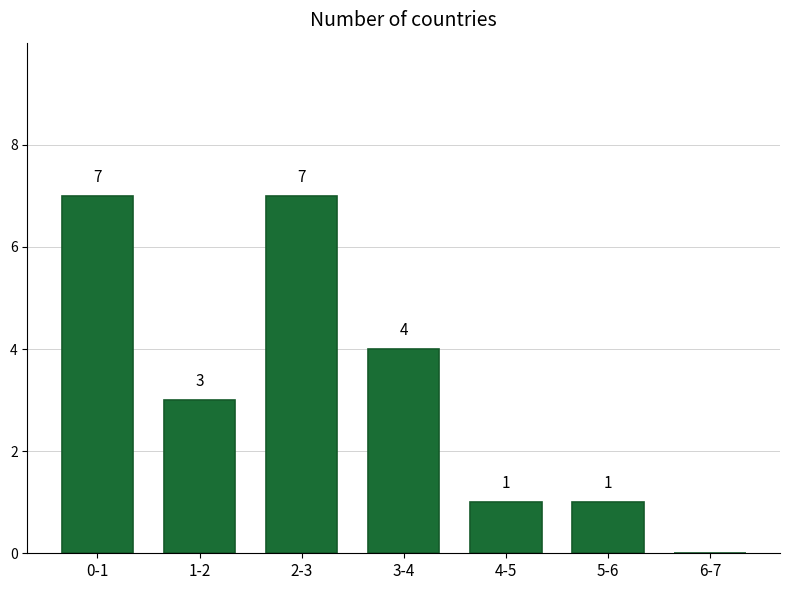

Reading left to right, transcribe all the data shown in this chart.

0-1=7	1-2=3	2-3=7	3-4=4	4-5=1	5-6=1	6-7=0